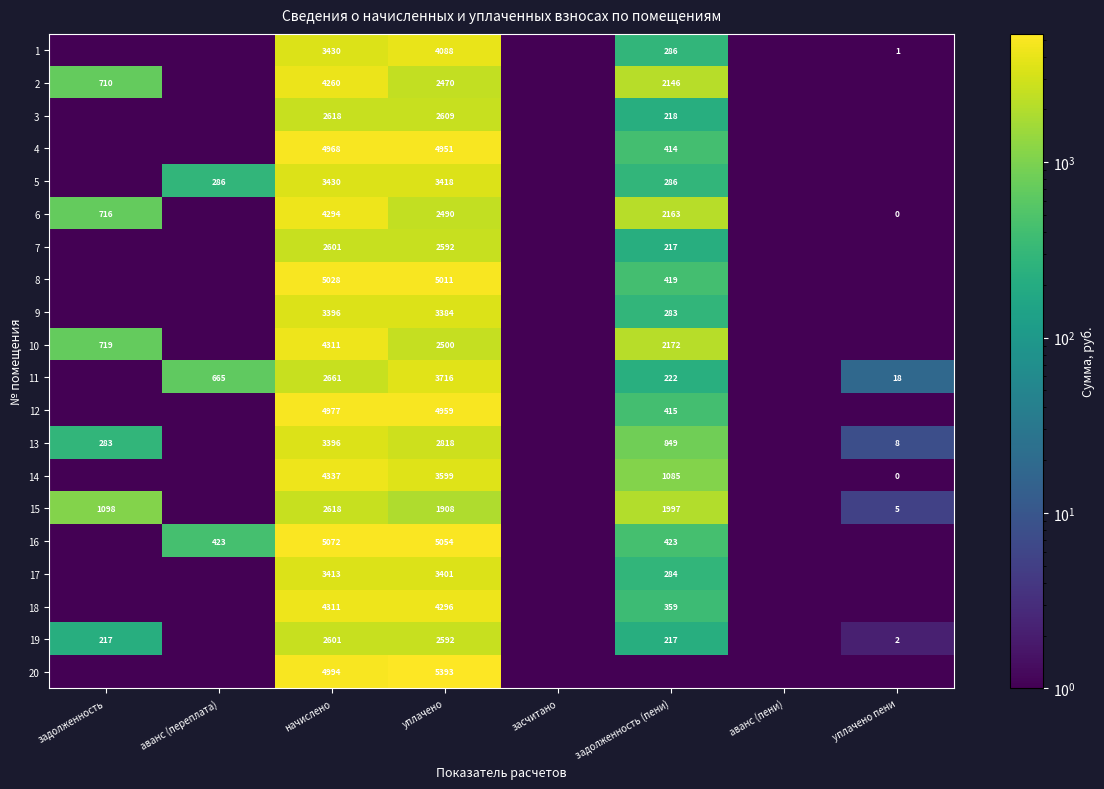

The value of 6 at задолженность (пени) is 1443.7. True or false?

False